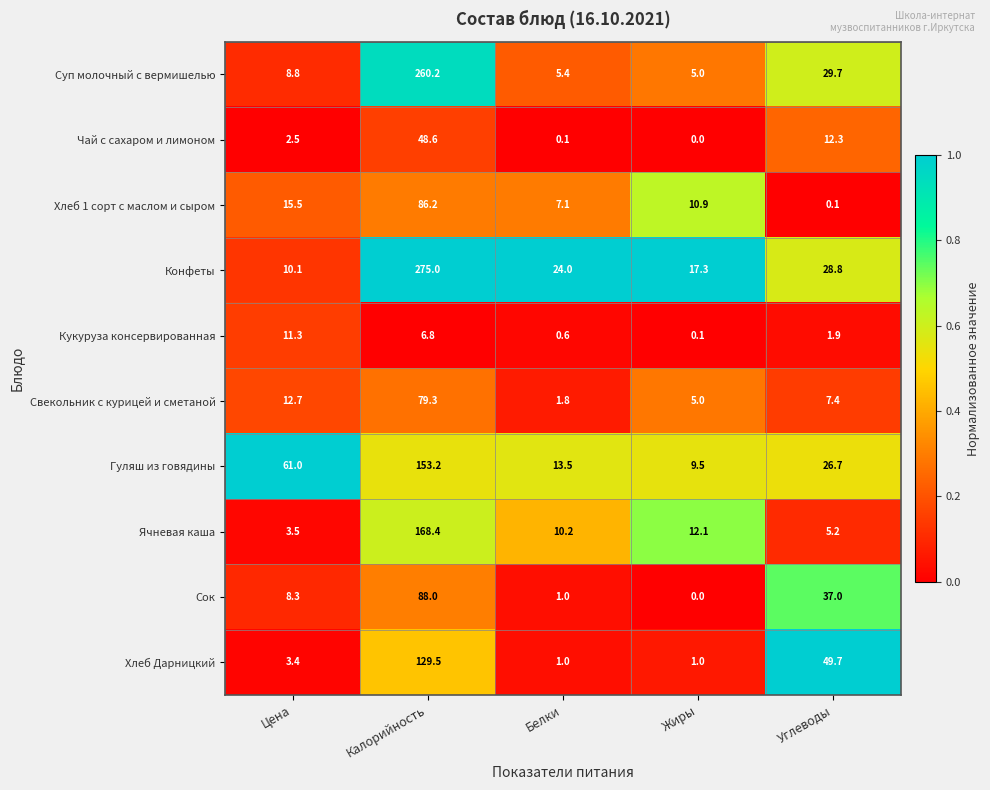

Where does the Свекольник с курицей и сметаной series first go above 7?

Цена